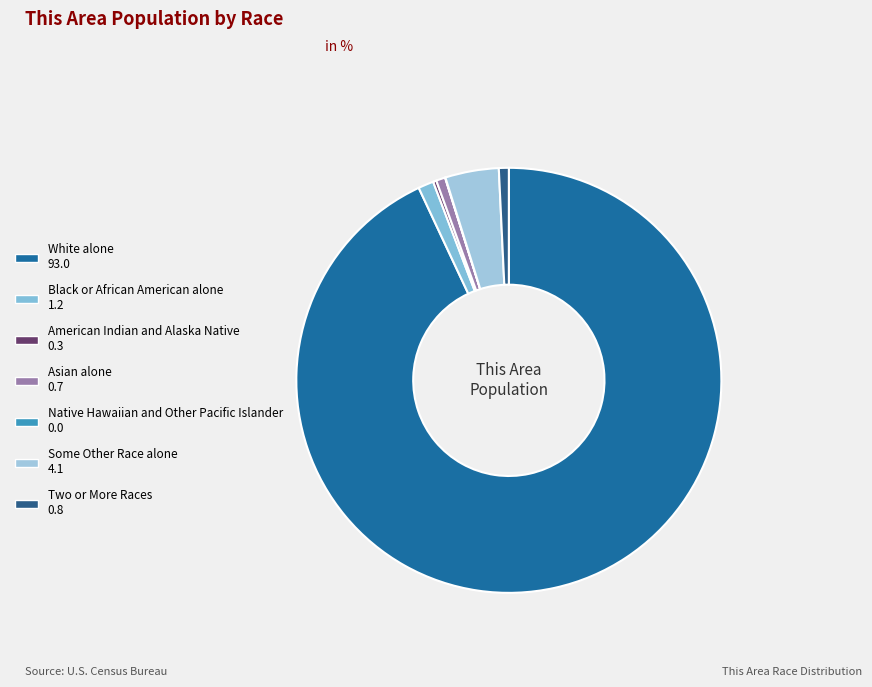

True or false: Asian alone accounts for 1% of the total.

True